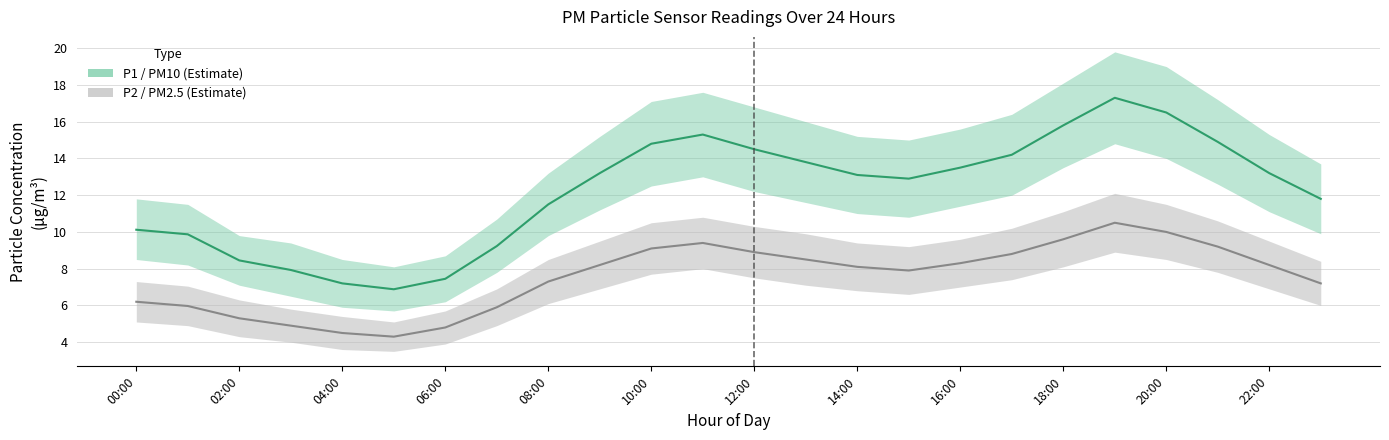

What is the sum of all P2 (PM2.5) values?

181.1